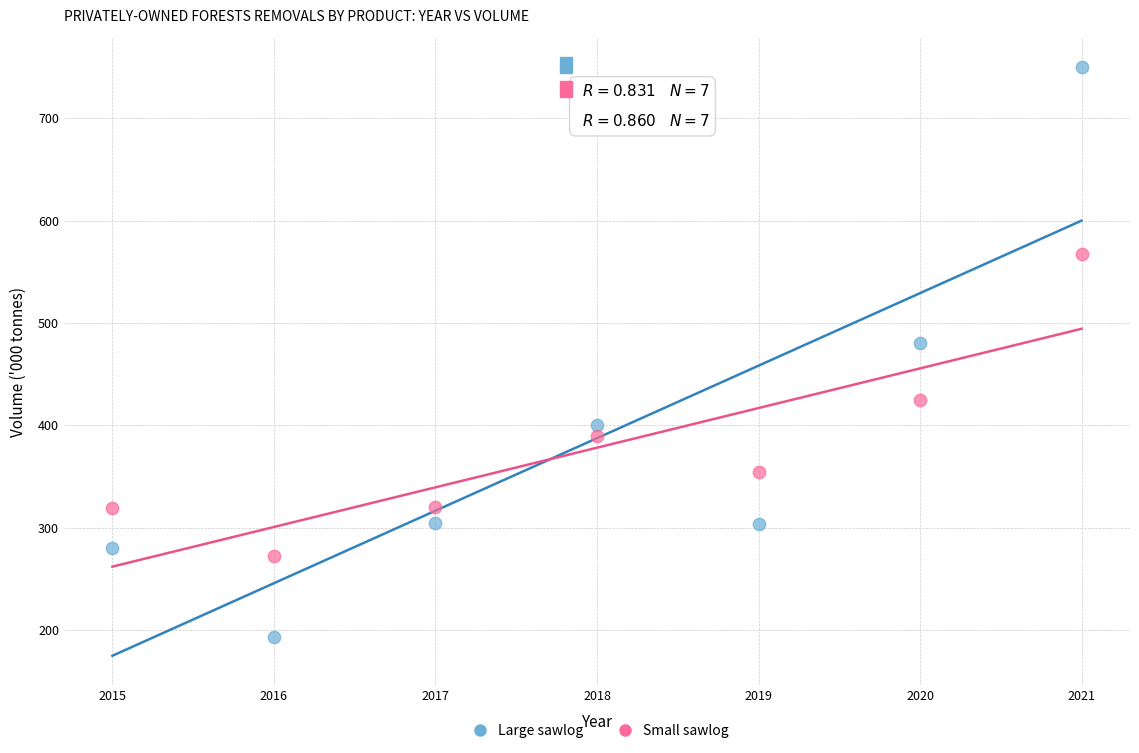

Which series has the largest Y range (max minus min)?

Large sawlog